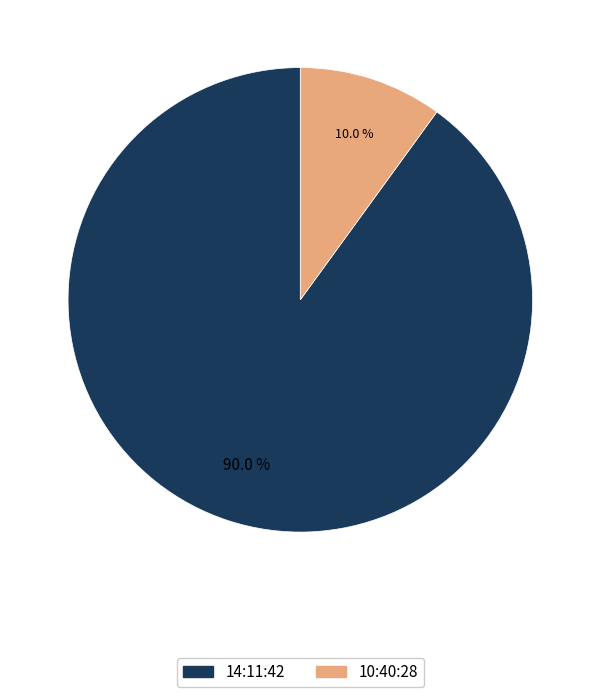

Which slice represents more than half of the pie?

14:11:42